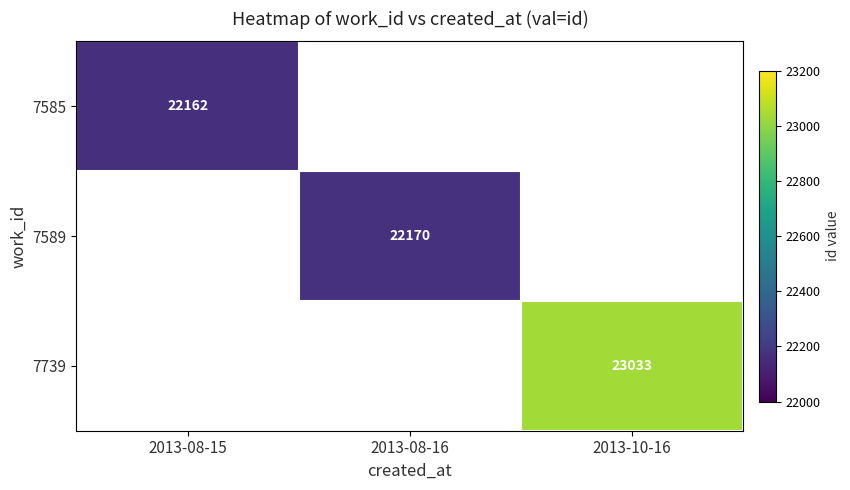

True or false: 7739 has a value of 23033 at 2013-10-16.

True